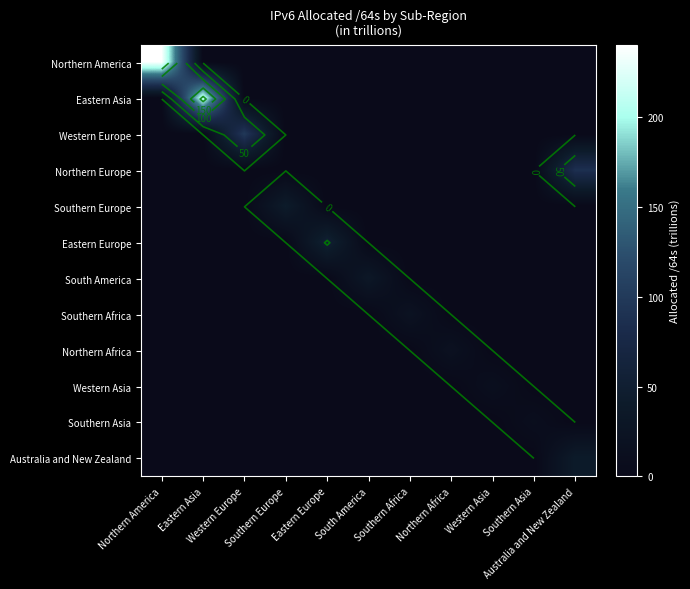

List the series in order of their peak value, lowest first.

Southern Asia, Western Asia, Northern Africa, Southern Africa, South America, Australia and New Zealand, Southern Europe, Eastern Europe, Northern Europe, Western Europe, Eastern Asia, Northern America